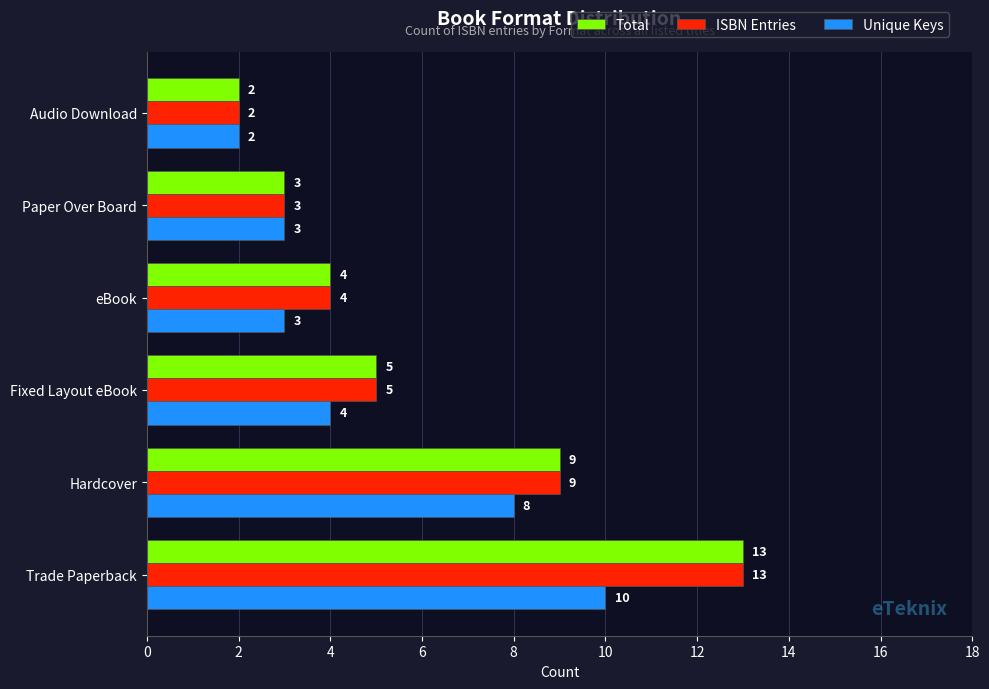

What is the average value of the Total series?

6